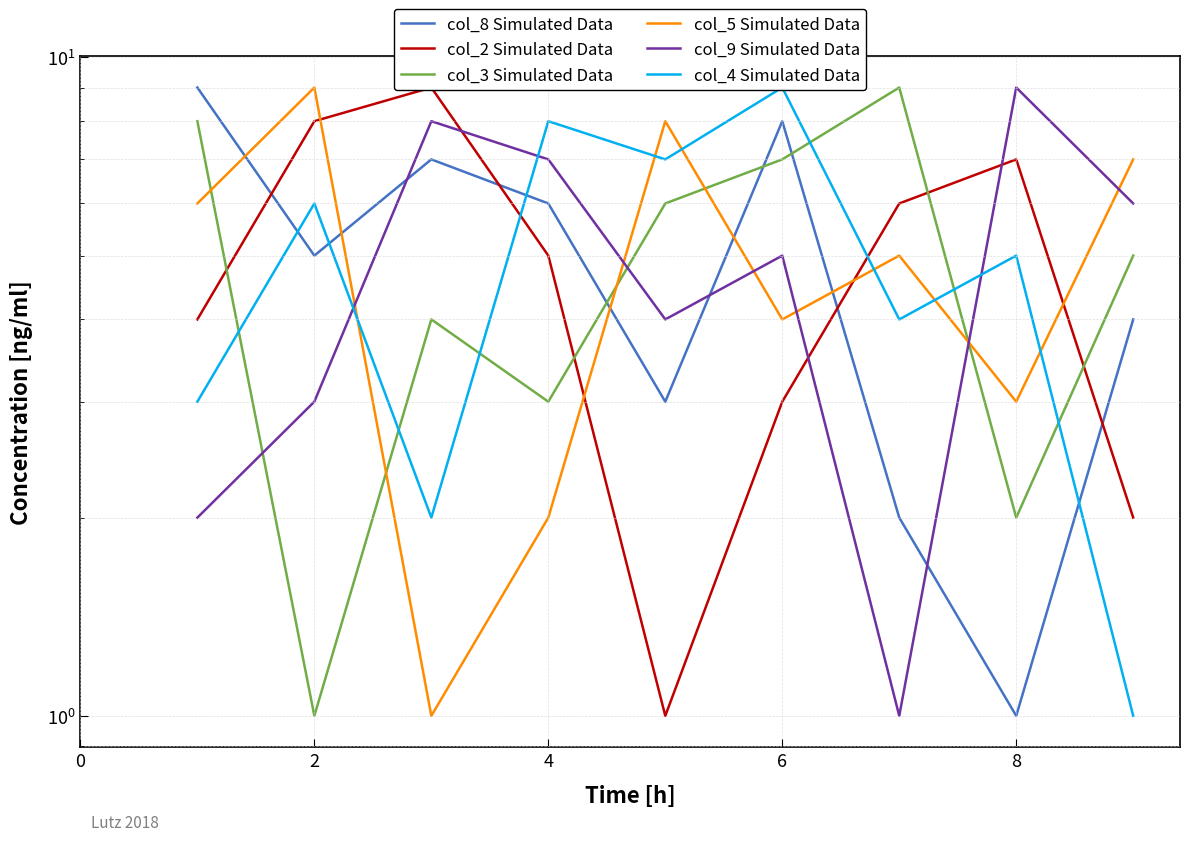

Which series has the widest spread of values?

col_8 Simulated Data